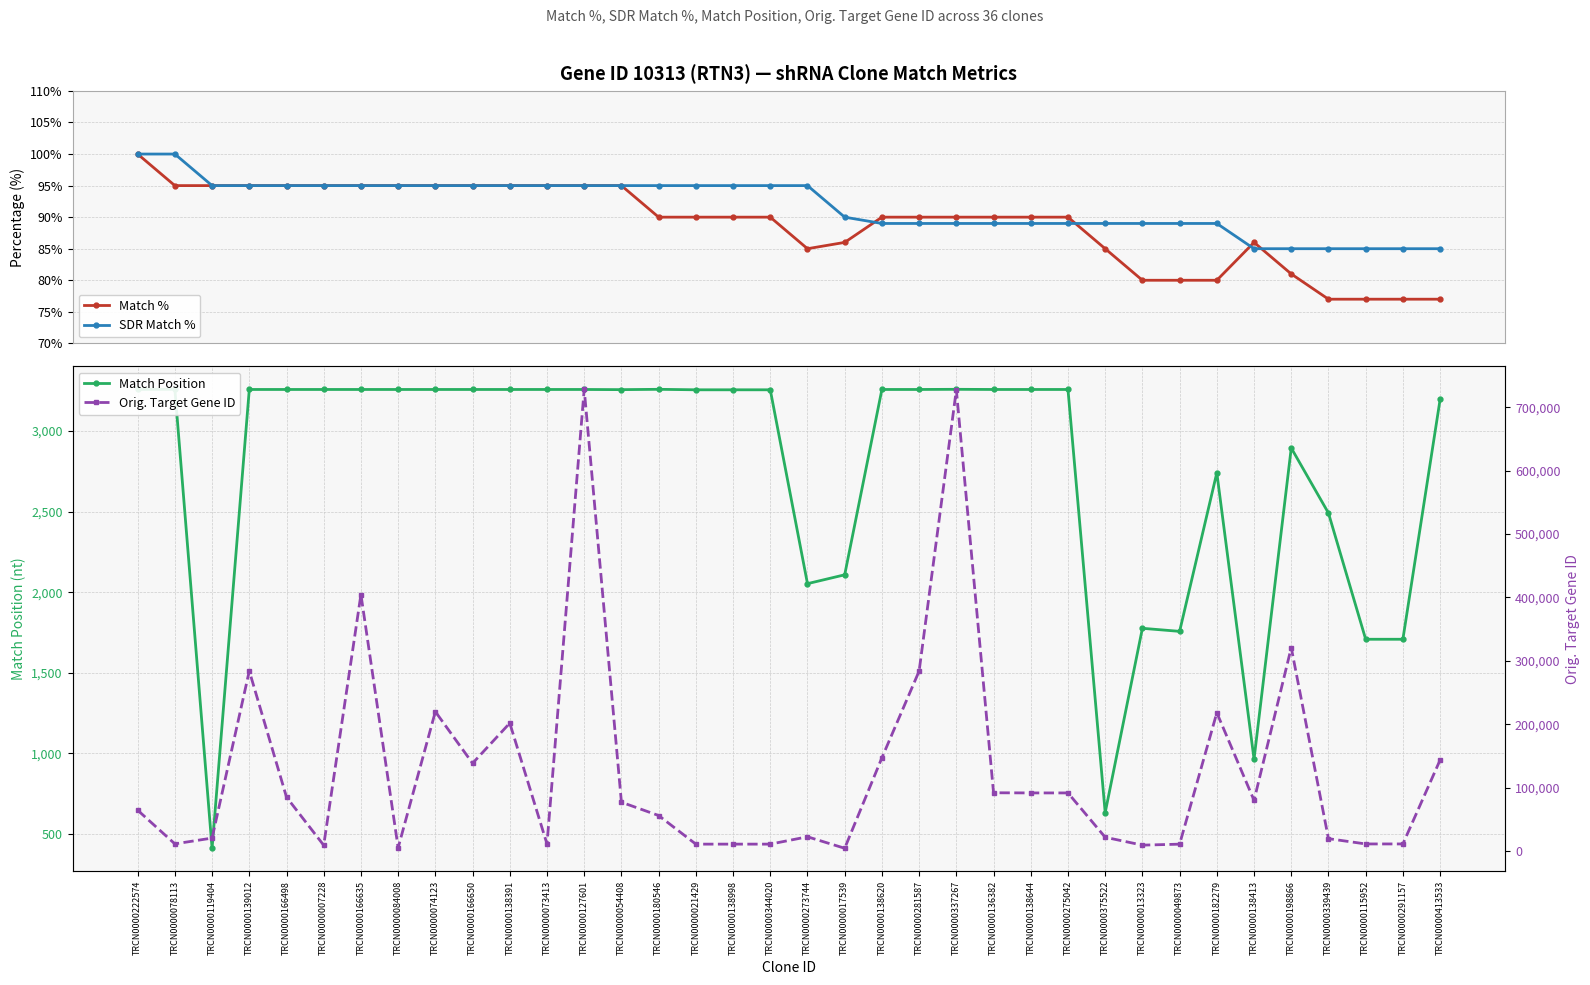

Is this an area chart (filled region under the line)?

No